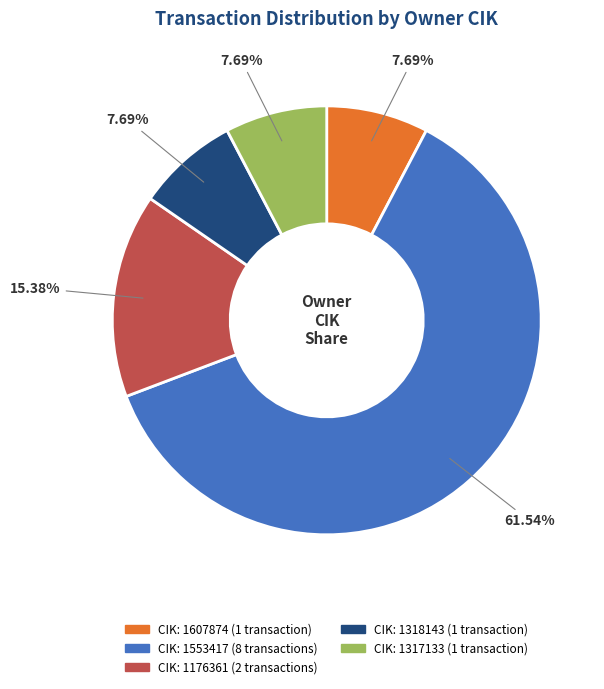

Is there a majority slice in this chart?

Yes